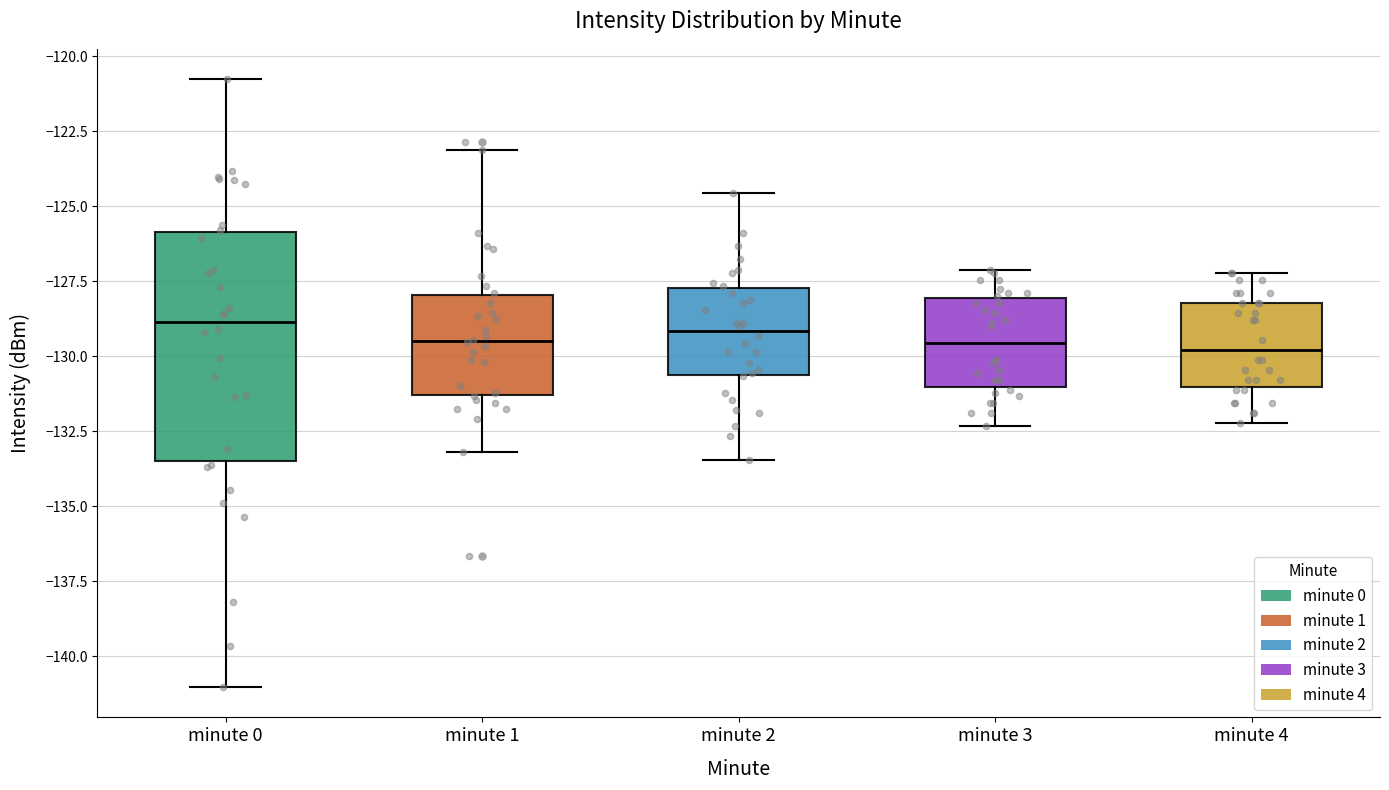

Reading left to right, transcribe this box plot: for each box, give where its median line is, the range the box spans, and where its two whiskers end, as read against the y-axis. The values are not printed on the chart, so give them approximately, as read against the axis.

minute 0: median -129.0, box -133.5 to -126.0, whiskers -141.0 to -121.0
minute 1: median -129.5, box -131.5 to -128.0, whiskers -133.0 to -123.0
minute 2: median -129.0, box -130.5 to -127.5, whiskers -133.5 to -124.5
minute 3: median -129.5, box -131.0 to -128.0, whiskers -132.5 to -127.0
minute 4: median -130.0, box -131.0 to -128.0, whiskers -132.0 to -127.0